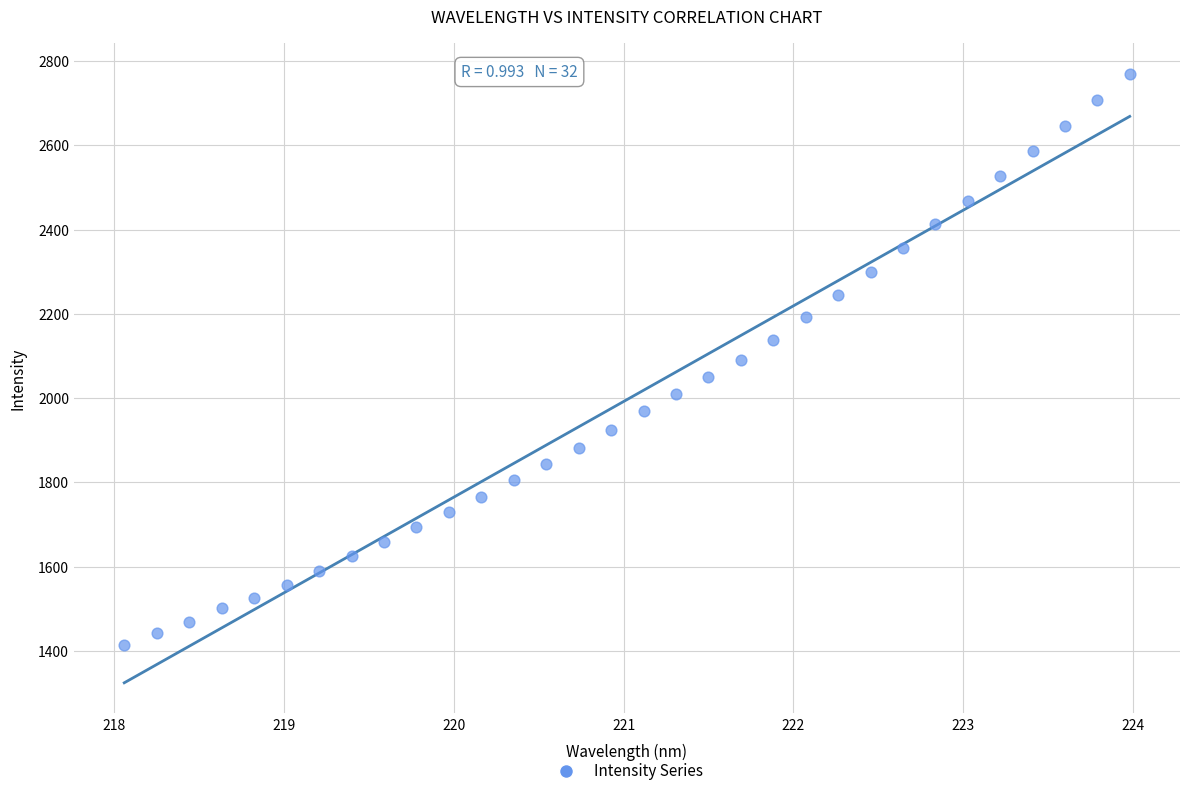

What is the range of X values (max minus min)?

5.9